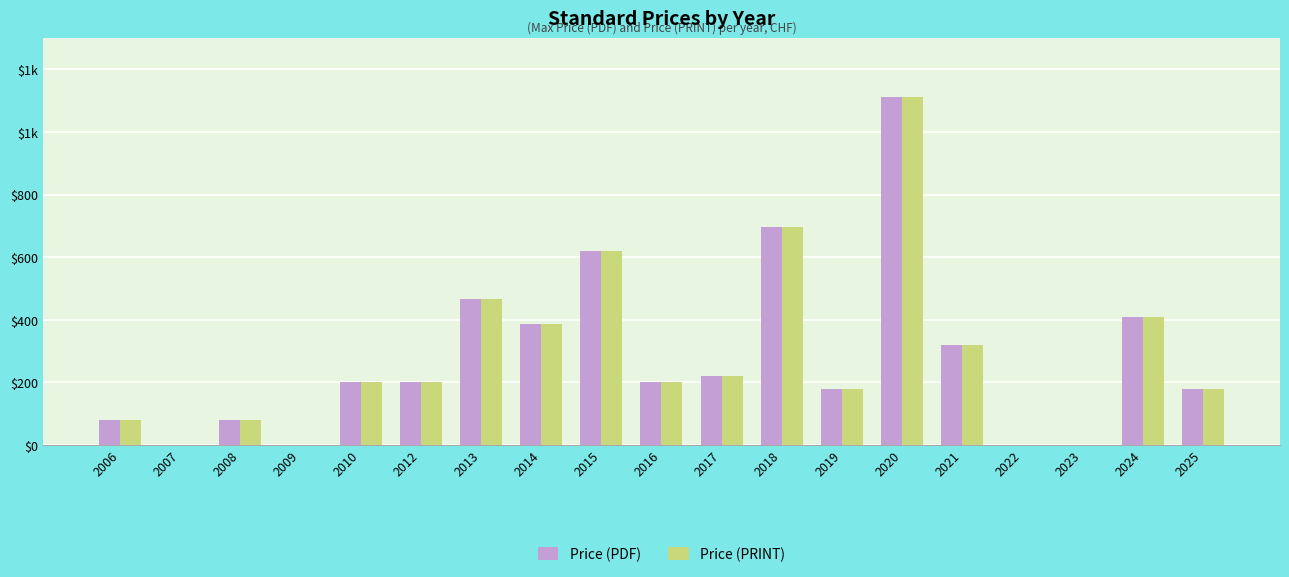

Between 2019 and 2007, which is larger?

2019